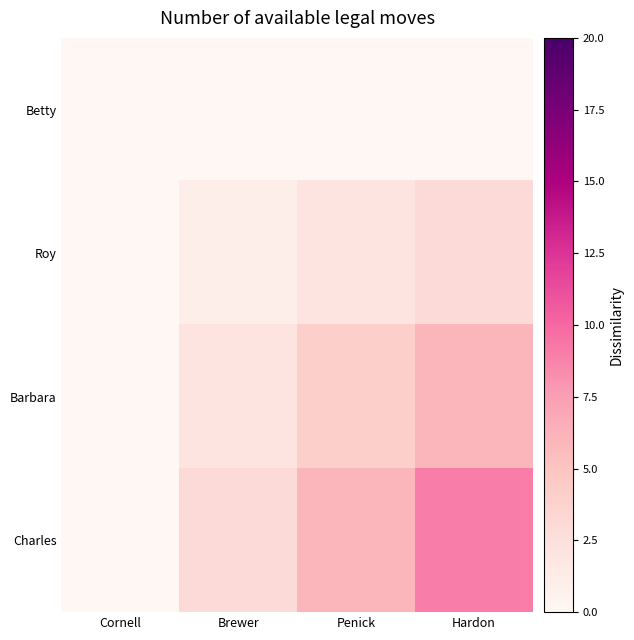

Count the number of categories in the chart.

4